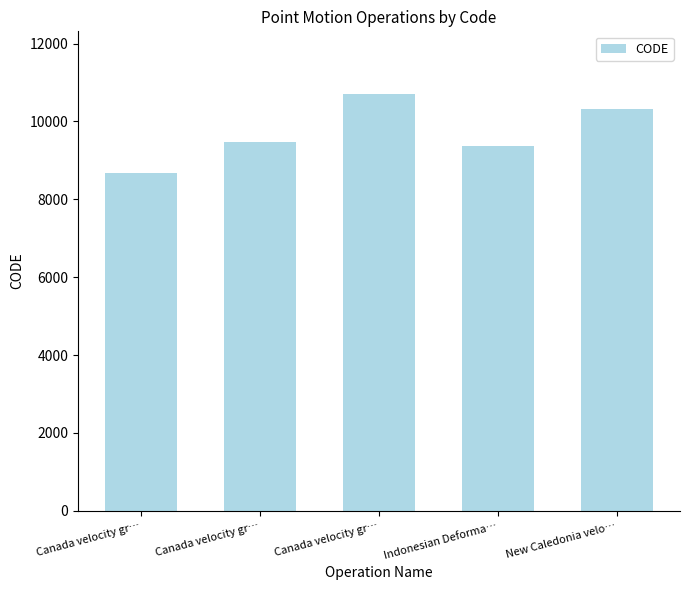

Reading left to right, extract all data points from this chart.

Canada velocity gr…=8676	Canada velocity gr…=9483	Canada velocity gr…=10707	Indonesian Deforma…=9375	New Caledonia velo…=10323